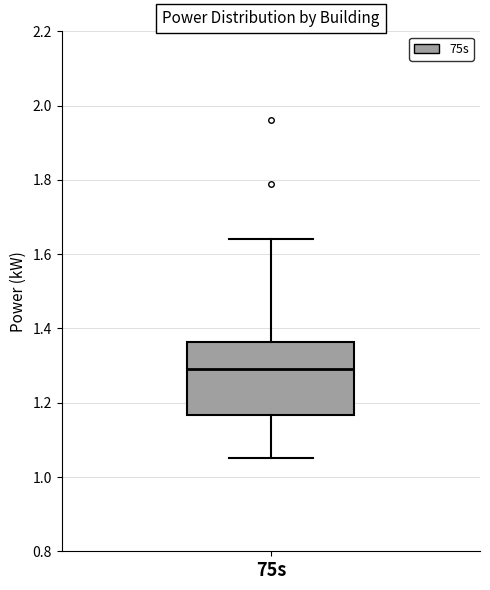

Where does the median line of the box for 75s sit on the y-axis? The values are not printed on the chart, so give them approximately, as read against the axis.

1.30